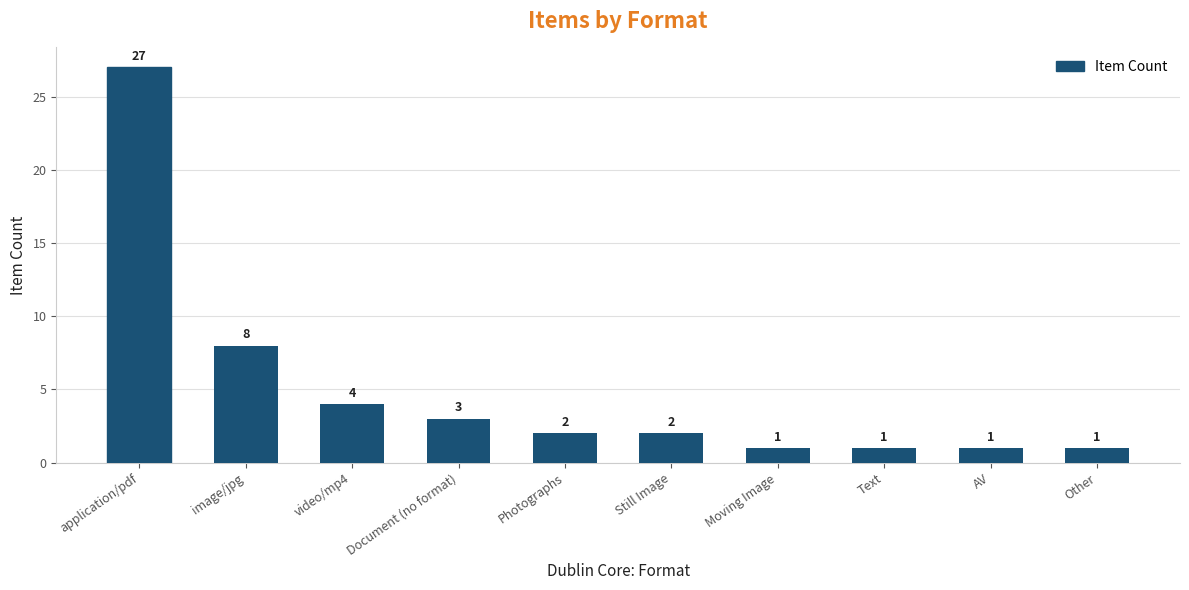

What is the label of the 2nd bar from the right?

AV